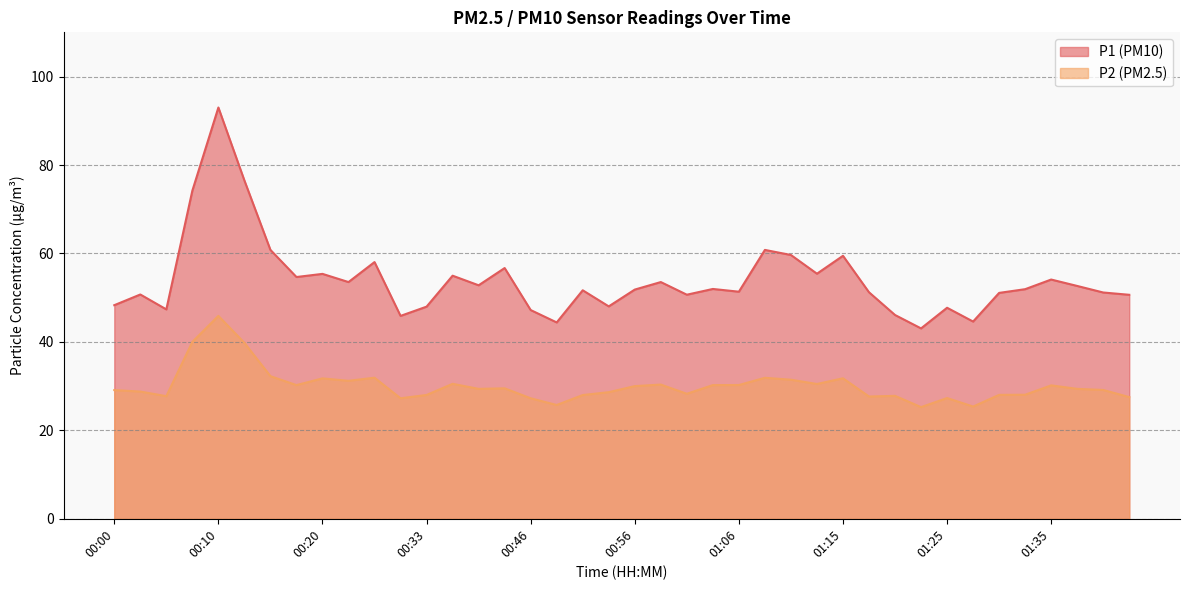

At which category is the sum across all series the highest?

00:10